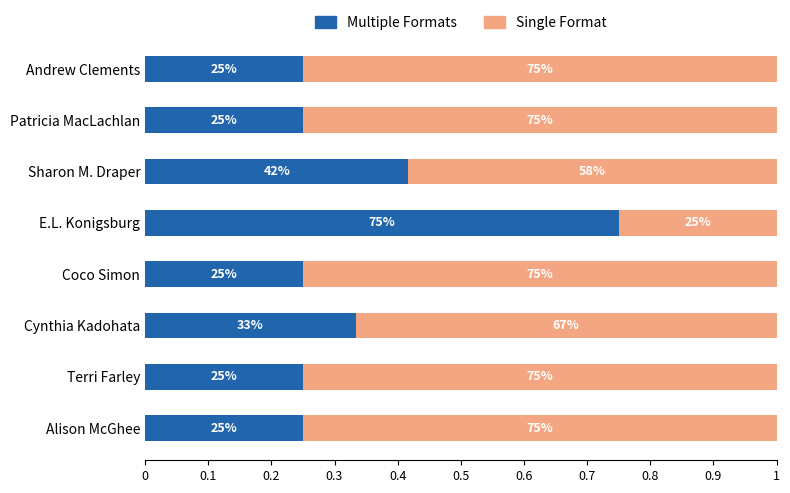

What are all the series names shown in the legend?

Multiple Formats, Single Format